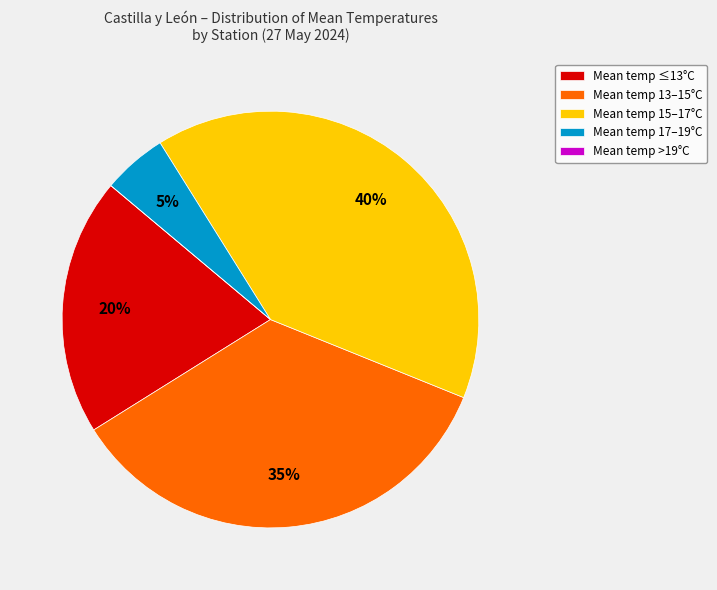

What percentage is the Mean temp 17–19°C slice, to the nearest percent?

5%